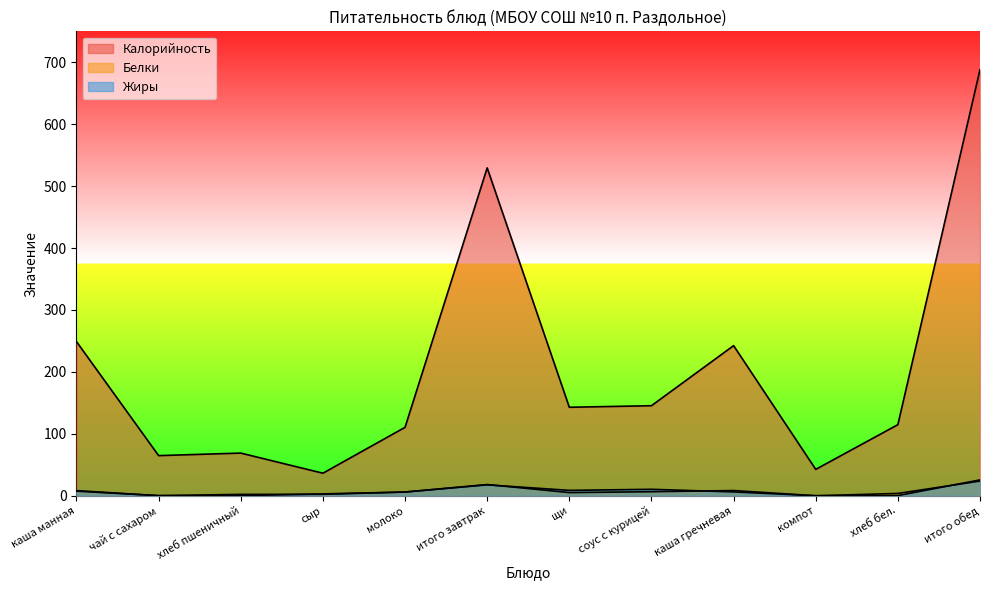

How many lines are shown in the chart?

3